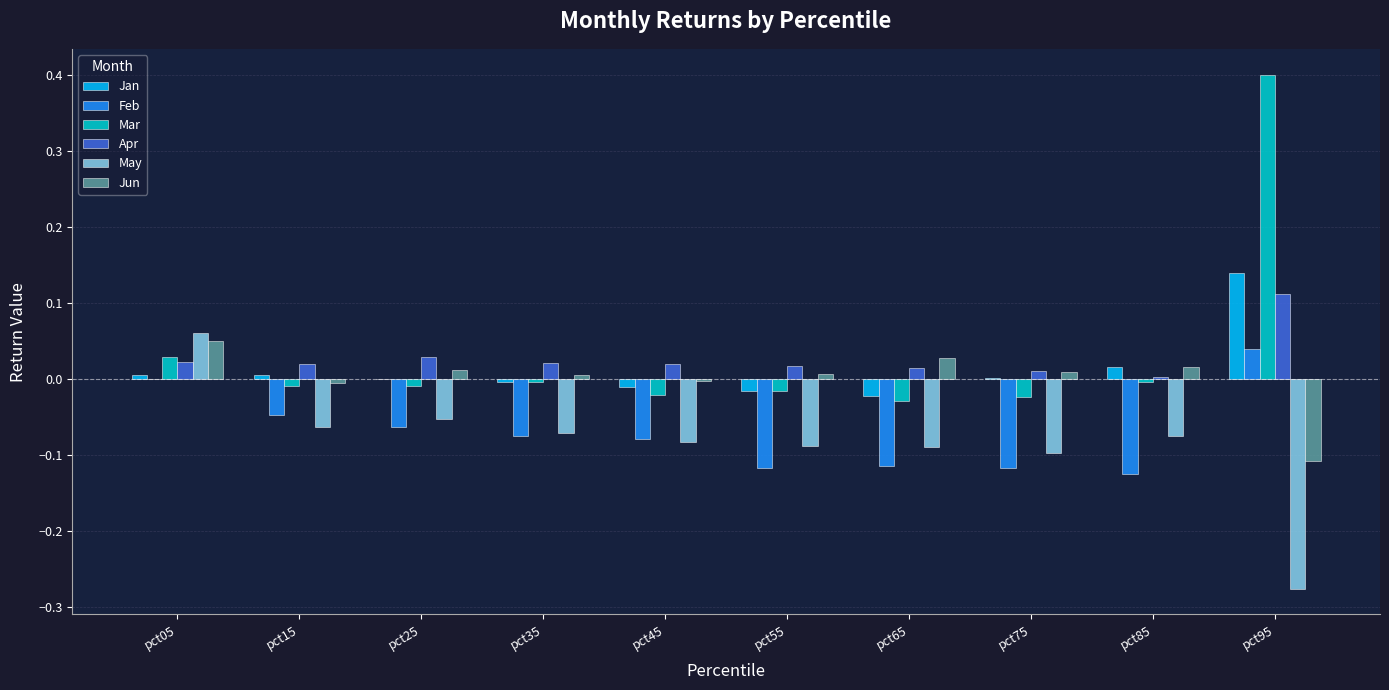

Is it true that May equals -0.1 at pct45?

True